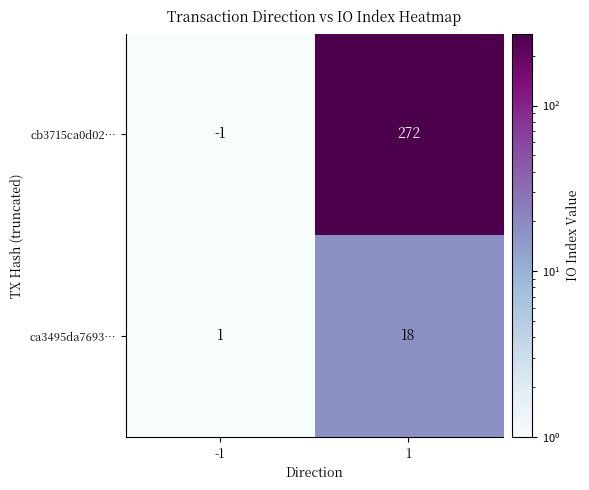

What is the greatest value displayed?

272